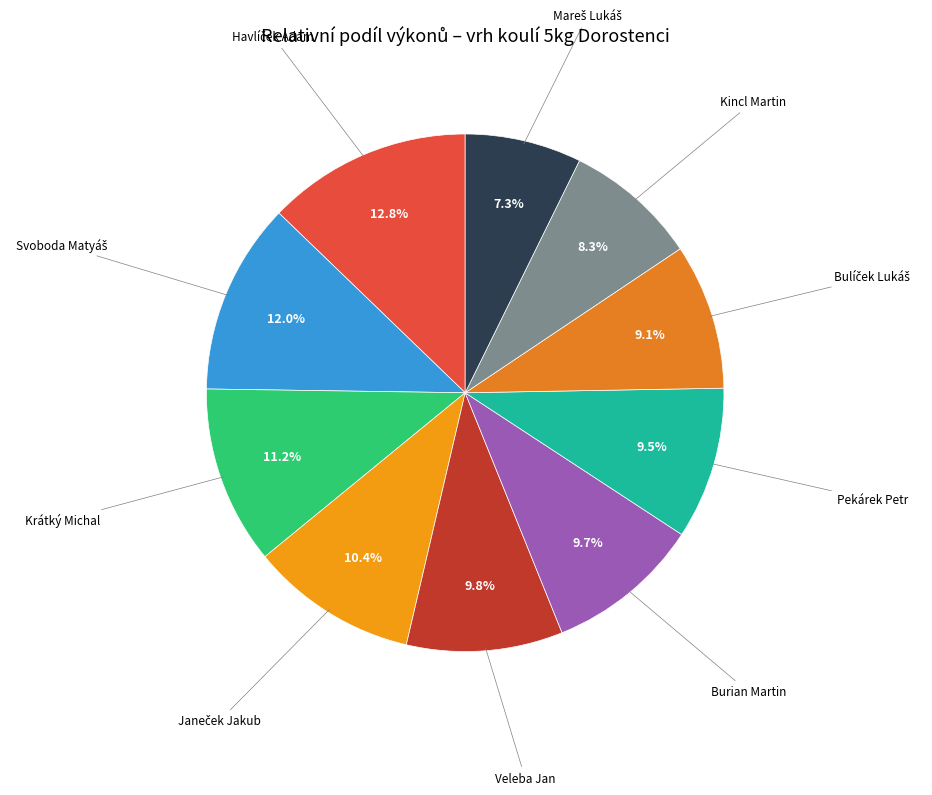

Is there a majority slice in this chart?

No